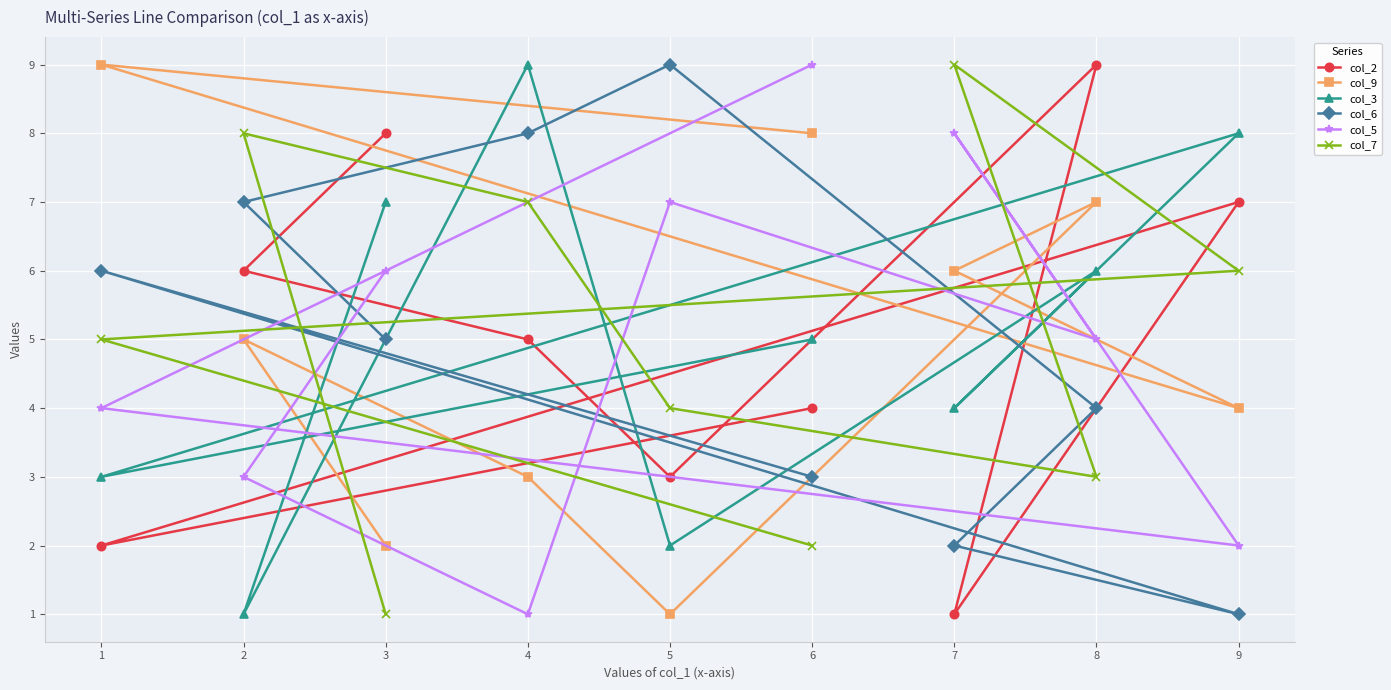

True or false: col_5 has a value of 4 at 1.

True